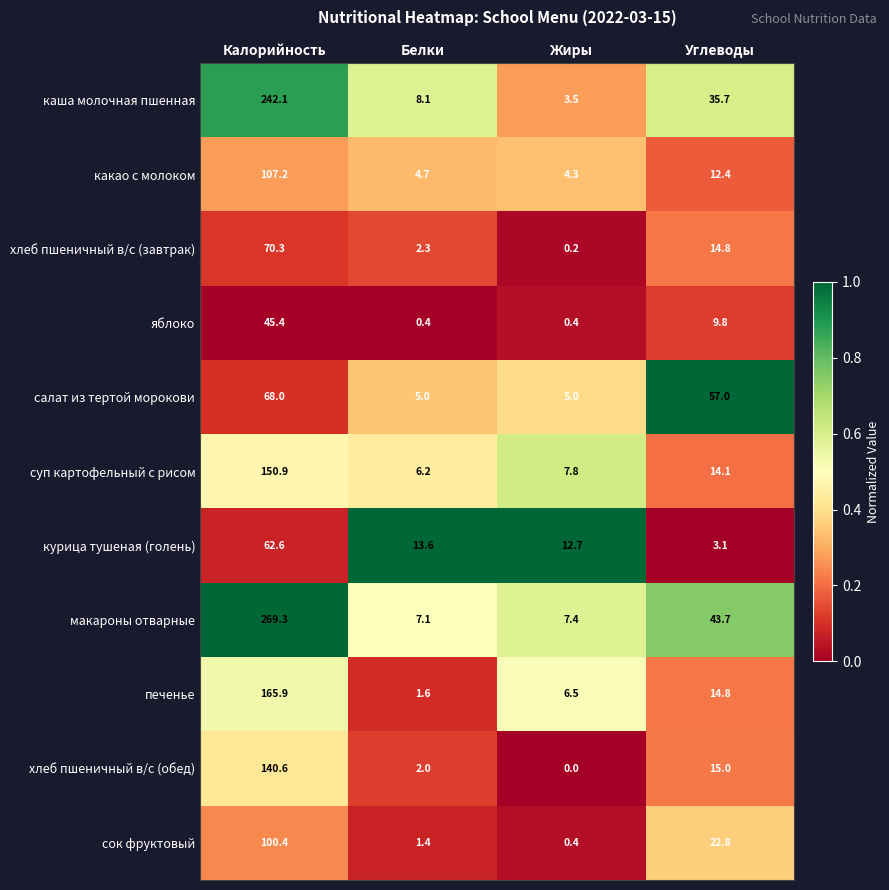

What is the difference between the second highest and second lowest values in the салат из тертой морокови series?

52.0